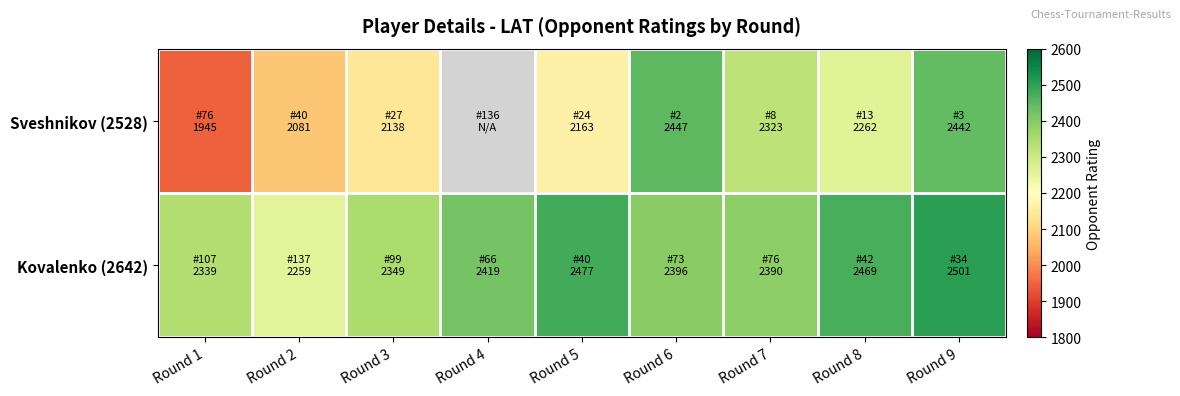

Is the value of Kovalenko (2642) at Round 8 greater than the value of Sveshnikov (2528) at Round 9?

Yes